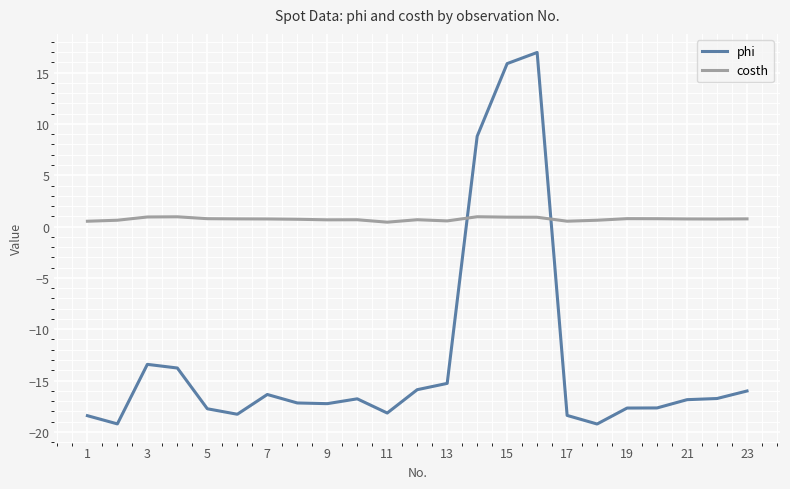

What is the maximum value shown in the chart?

17.0